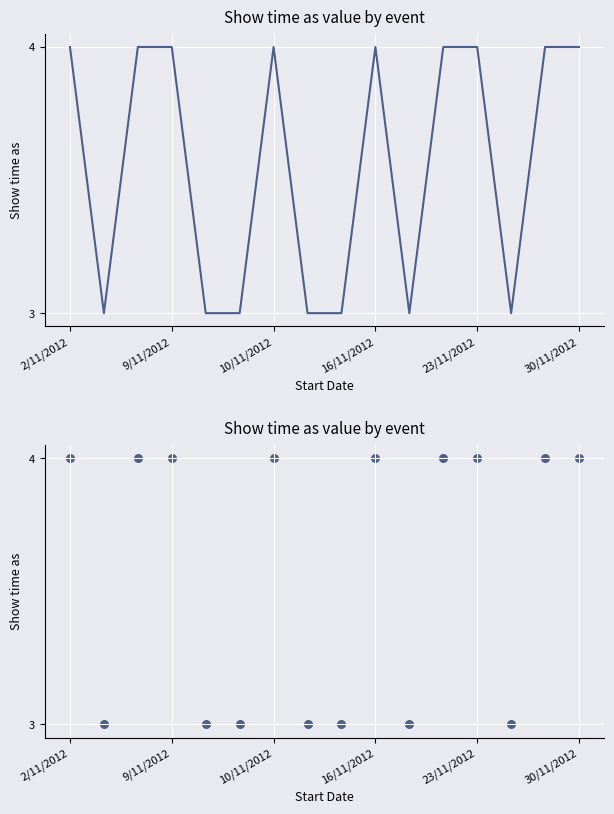

Between 13 and 11, which is larger?

11